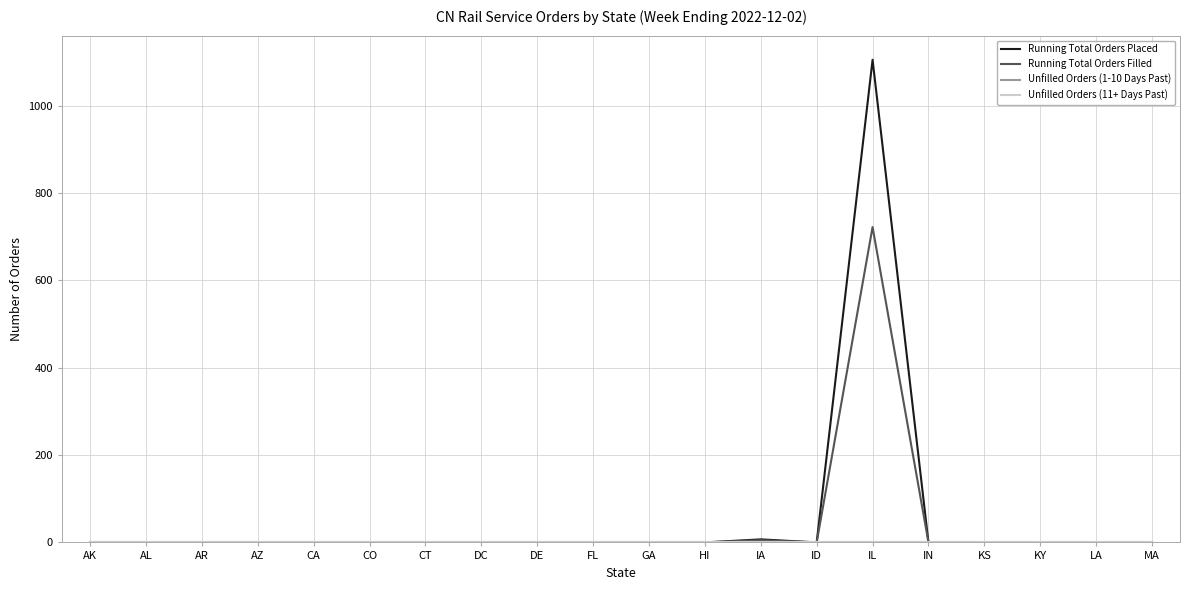

At which category does the chart reach its minimum across all series?

AK